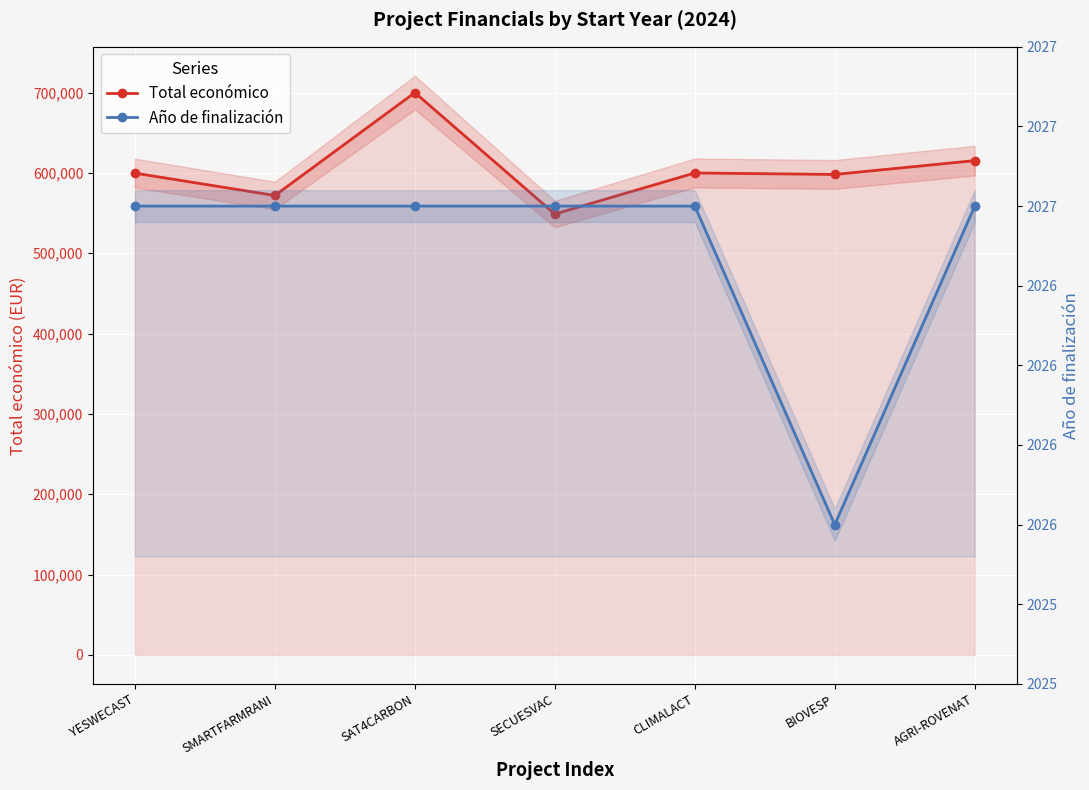

Does the chart display data point markers on the line(s)?

Yes